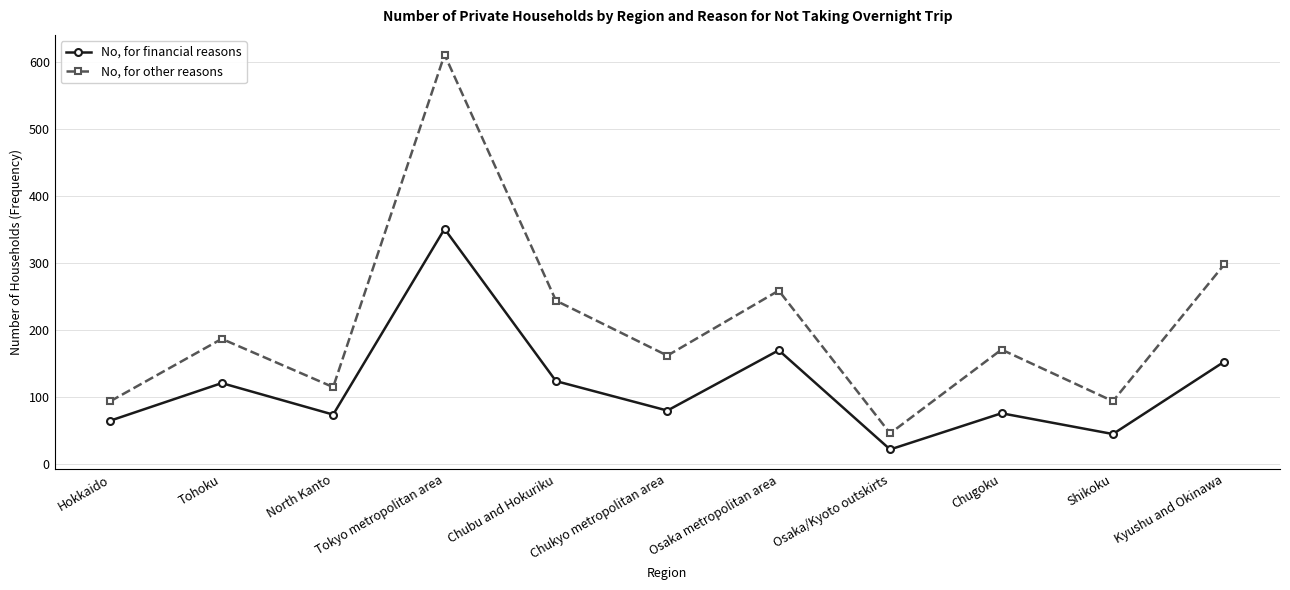

List the series in order of their overall mean, lowest first.

No, for financial reasons, No, for other reasons